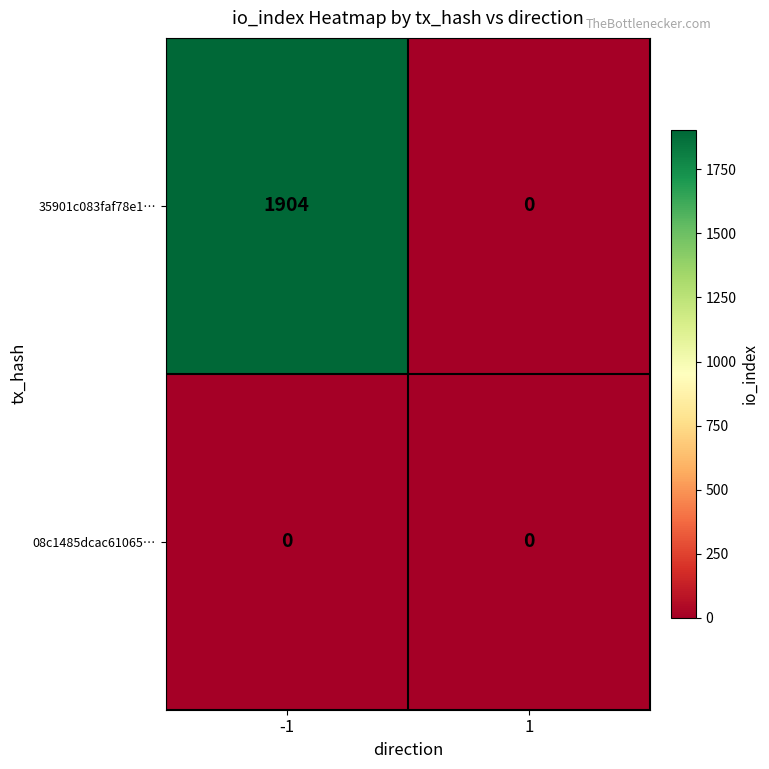

Reading right to left, extract all data points from this chart.

35901c083faf78e1…: 0	1904
08c1485dcac61065…: 0	0